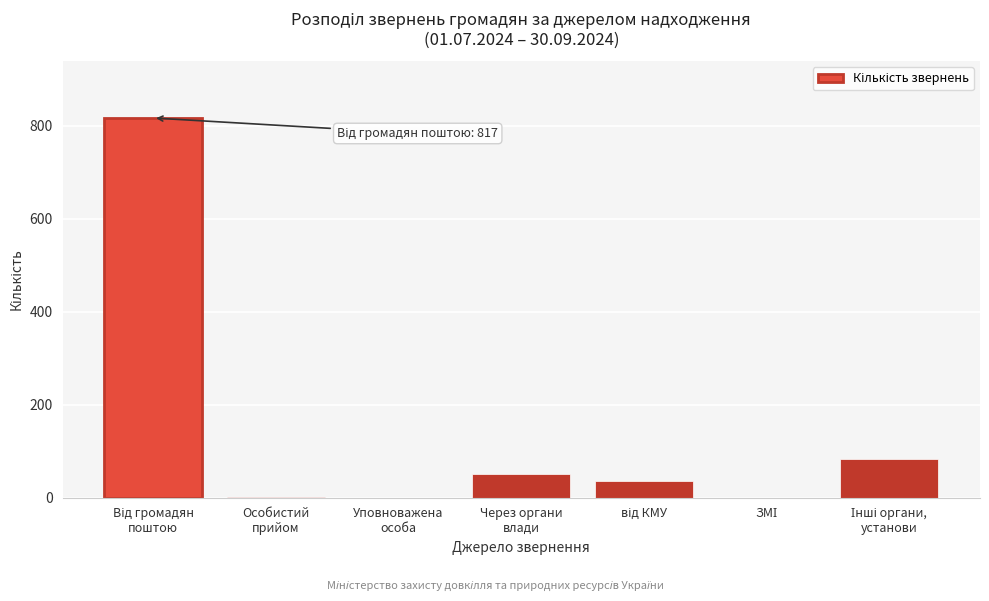

What is the sum of all values?

989